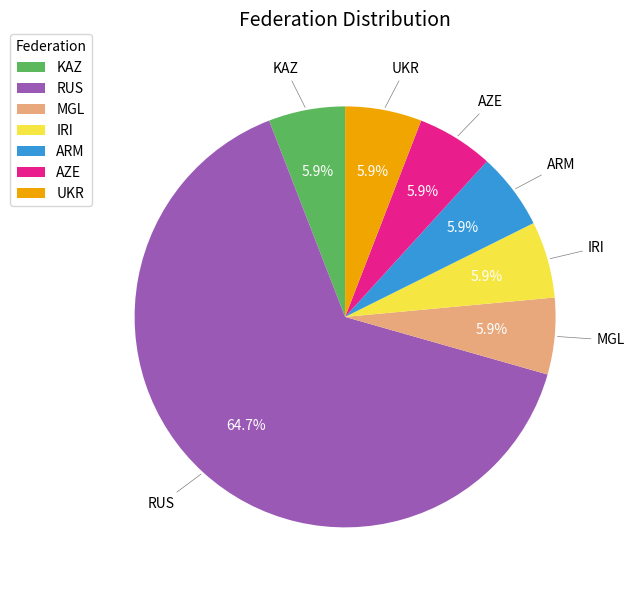

What is the ratio of the value at AZE to the value at ARM?

1.0